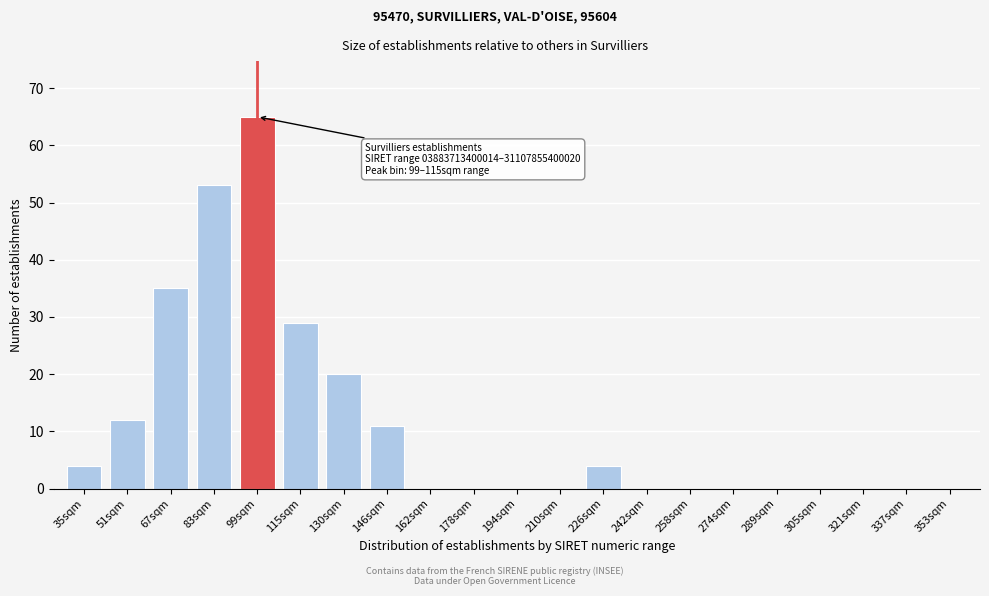

Reading left to right, what are all the values shown in this chart?

35sqm=4	51sqm=12	67sqm=35	83sqm=53	99sqm=65	115sqm=29	130sqm=20	146sqm=11	162sqm=0	178sqm=0	194sqm=0	210sqm=0	226sqm=4	242sqm=0	258sqm=0	274sqm=0	289sqm=0	305sqm=0	321sqm=0	337sqm=0	353sqm=0